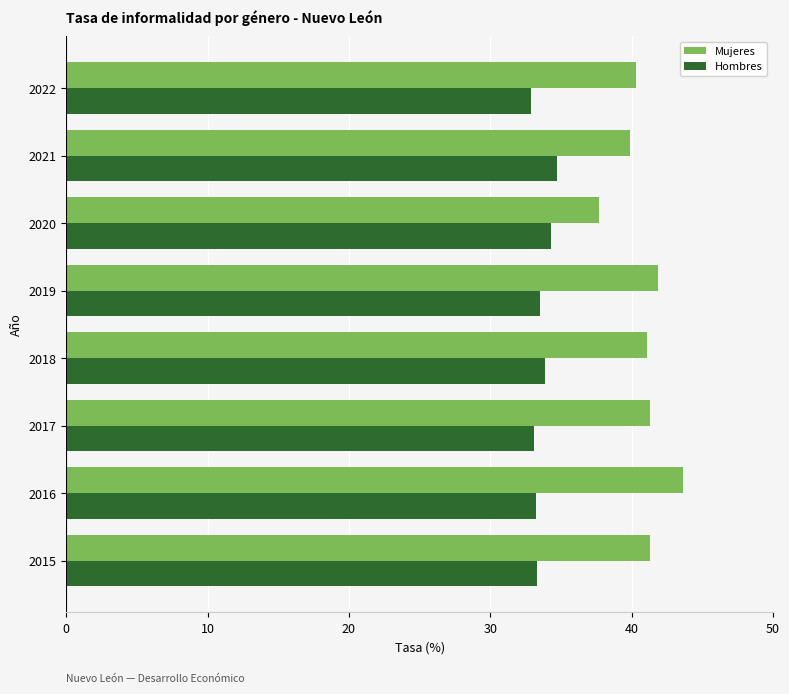

Rank the series by their average value, from highest to lowest.

Mujeres, Hombres